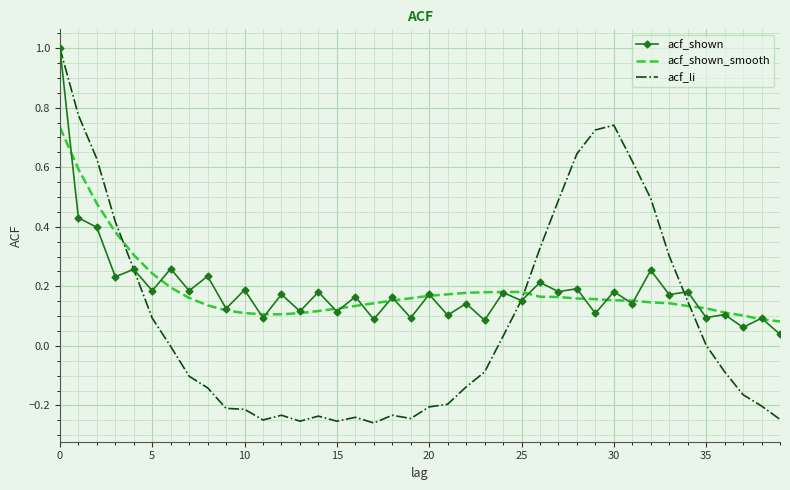

What is the value of the acf_shown point at the 17th from the left?

0.2